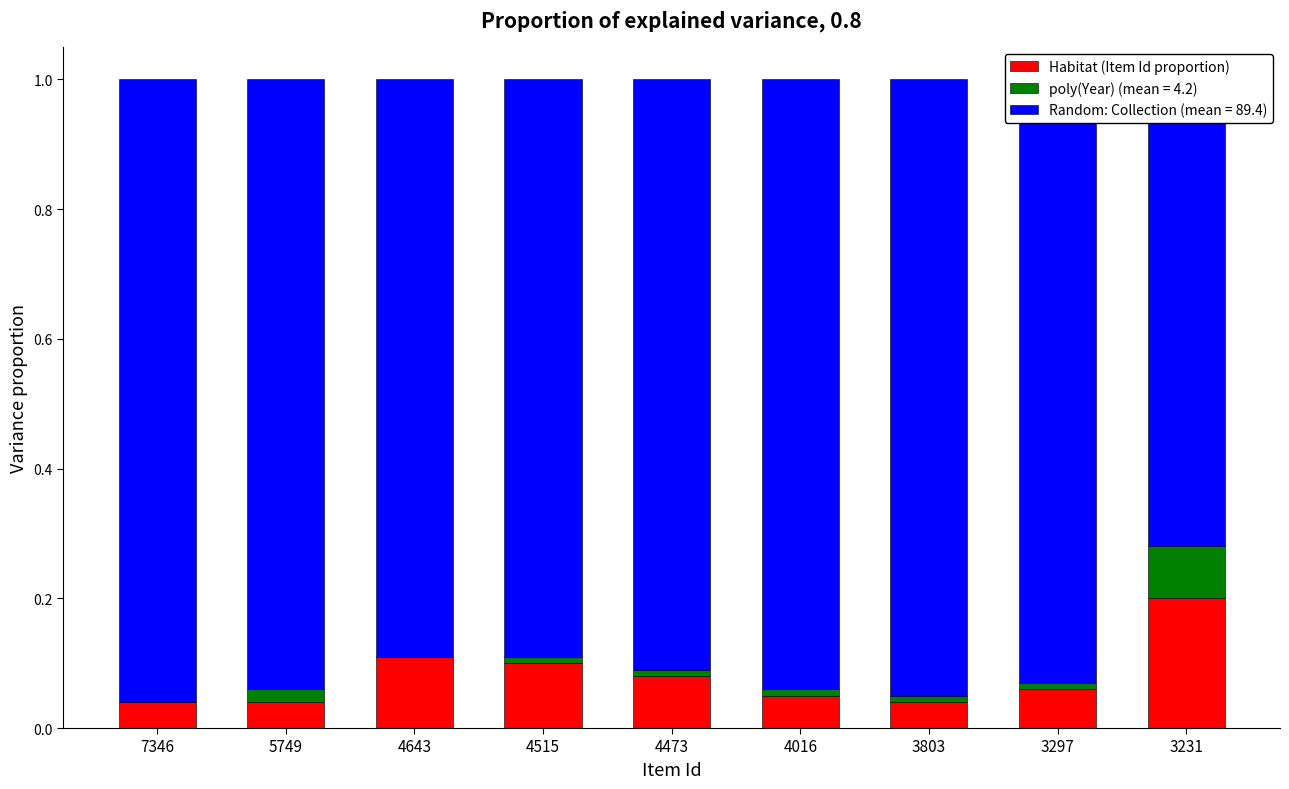

Reading left to right, transcribe all the data shown in this chart.

0.0	0.0	0.1	0.1	0.1	0.1	0.0	0.1	0.2